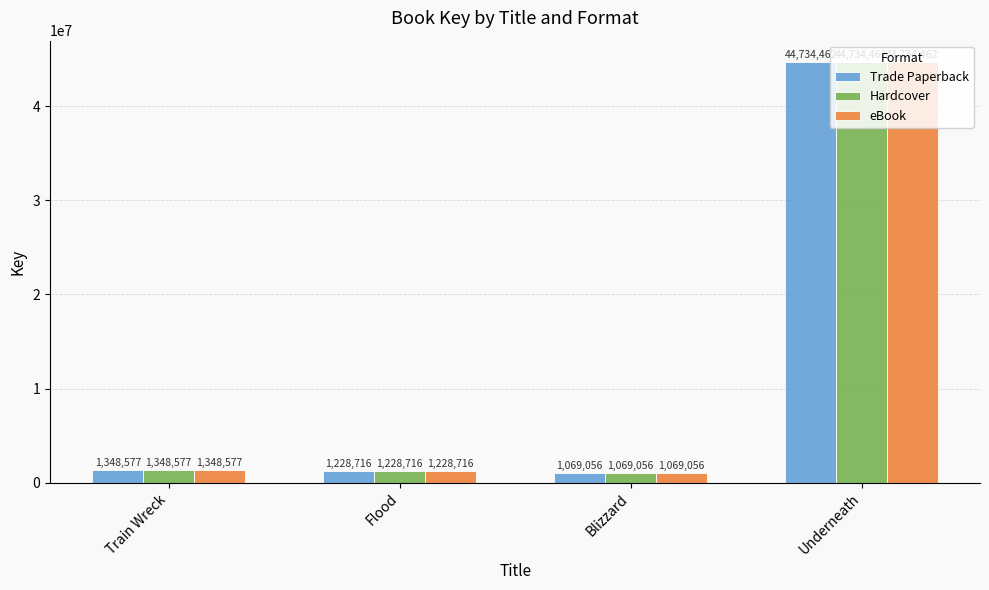

Rank the categories by Trade Paperback value from lowest to highest.

Blizzard, Flood, Train Wreck, Underneath